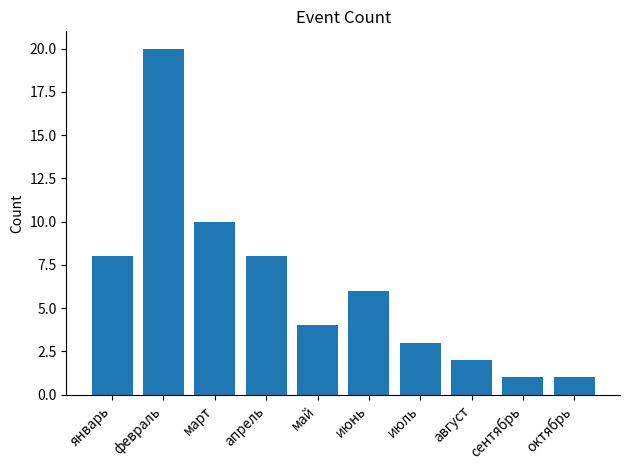

Reading left to right, transcribe all the data shown in this chart.

январь=8	февраль=20	март=10	апрель=8	май=4	июнь=6	июль=3	август=2	сентябрь=1	октябрь=1